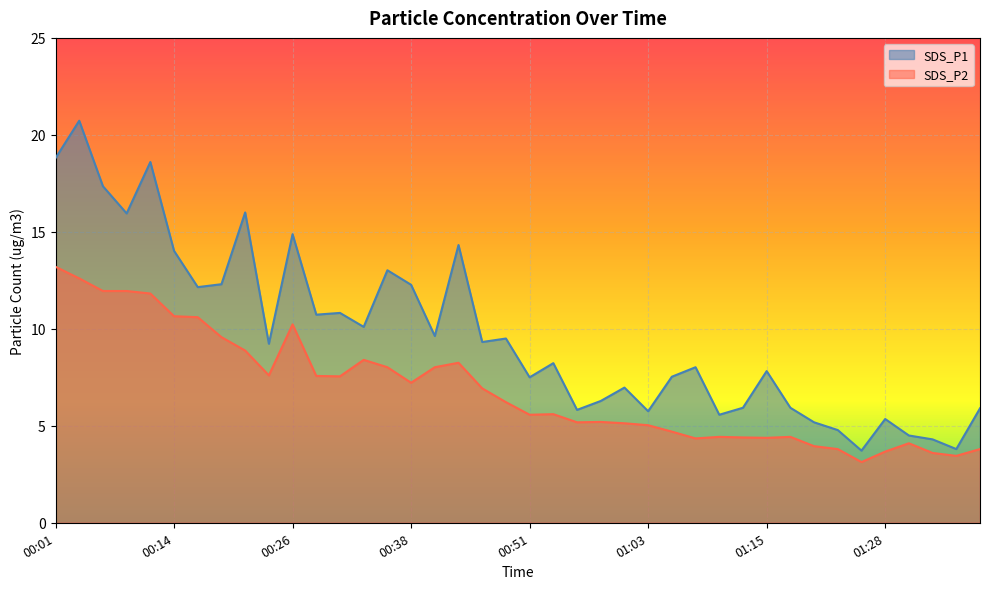

Is the value of SDS_P2 at 00:14 greater than the value of SDS_P1 at 01:13?

Yes